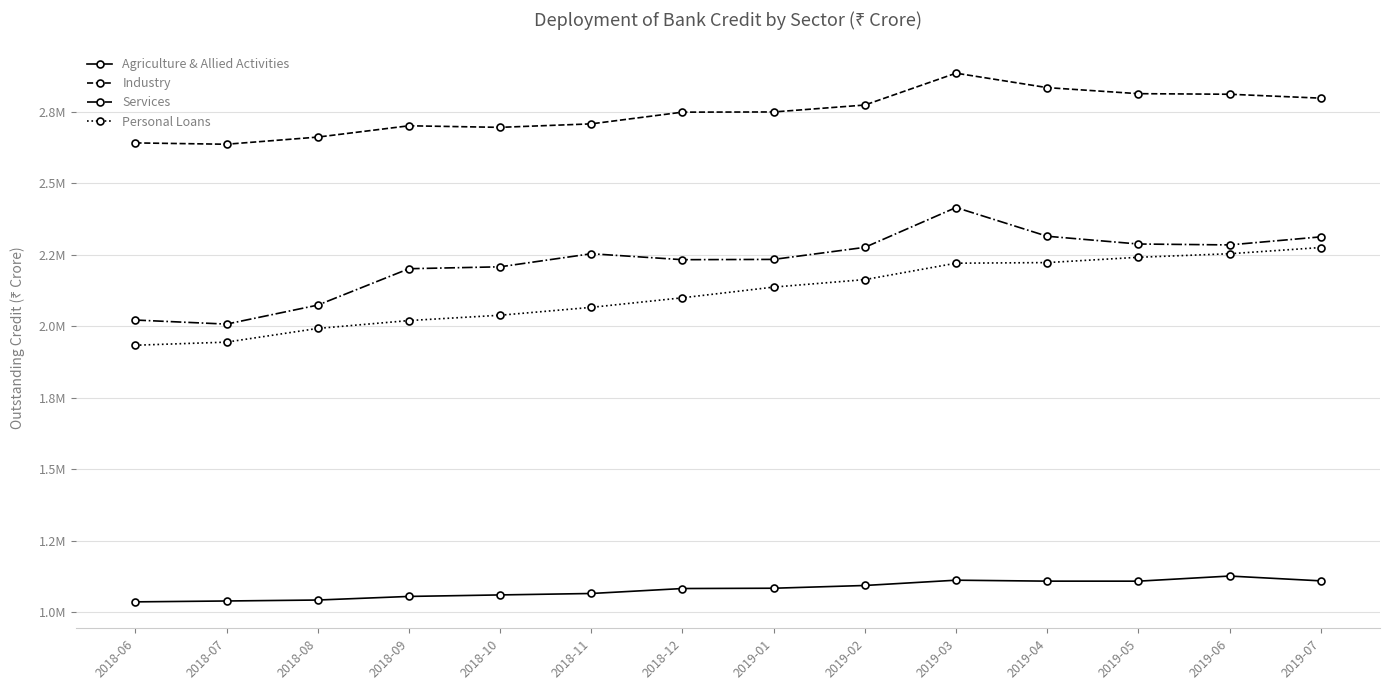

Is the value of Personal Loans at 2019-01 greater than the value of Services at 2018-07?

Yes